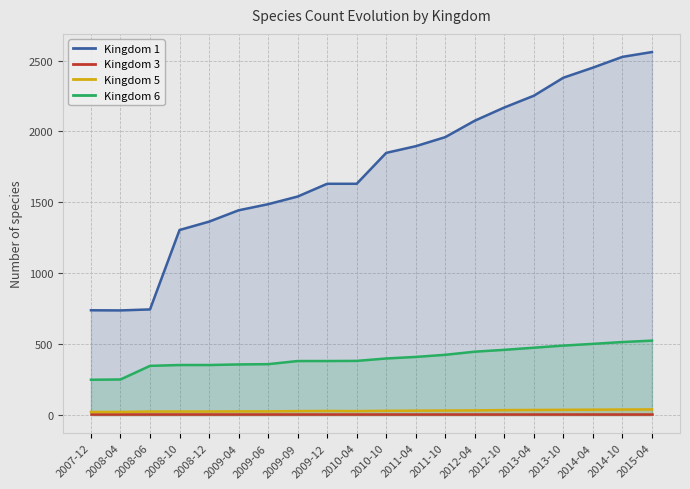

Which has a higher value, 2012-04 or 2013-04?

2013-04